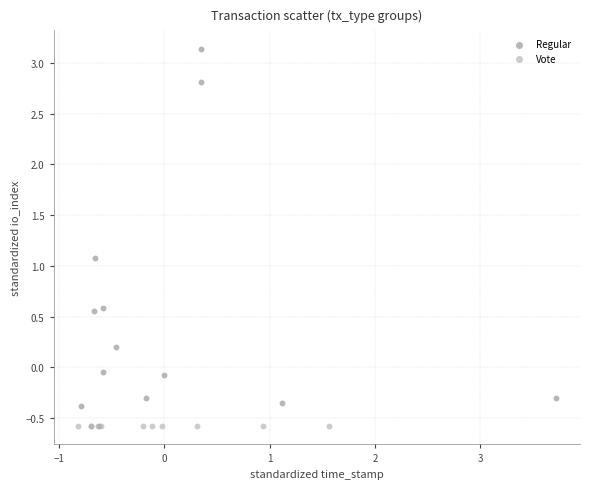

Which series reaches the minimum Y coordinate?

Vote